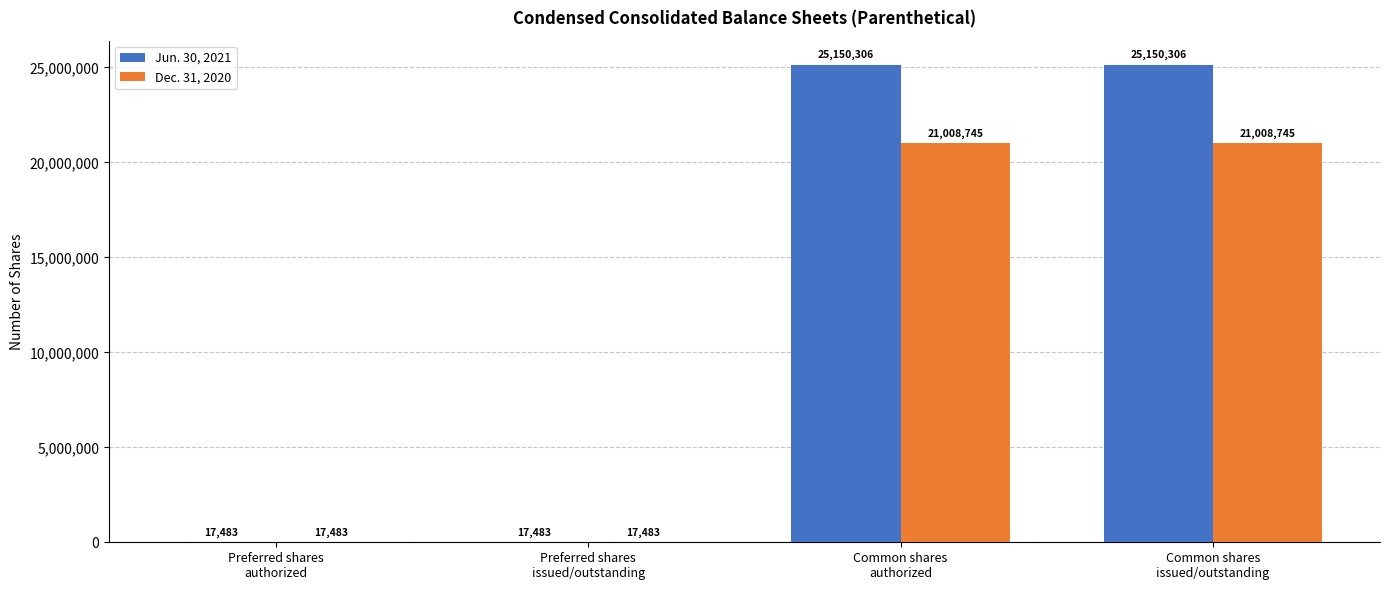

What is the maximum value for Jun. 30, 2021?

25150306